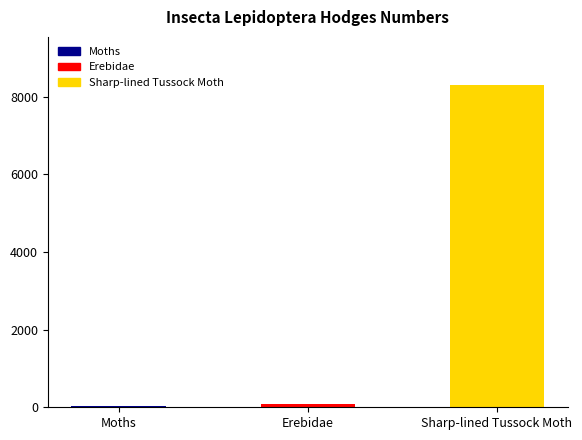

Is it true that the value at Sharp-lined Tussock Moth is 2659.8?

False